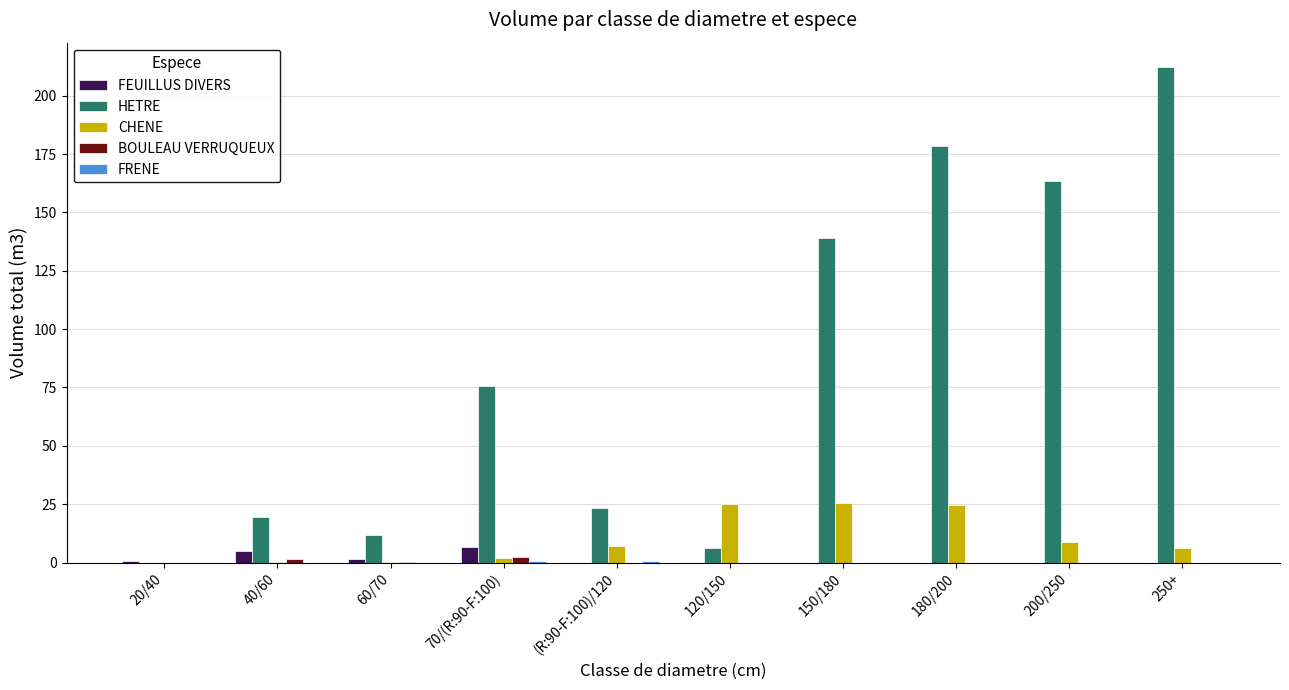

True or false: BOULEAU VERRUQUEUX has a value of 0.0 at 20/40.

True